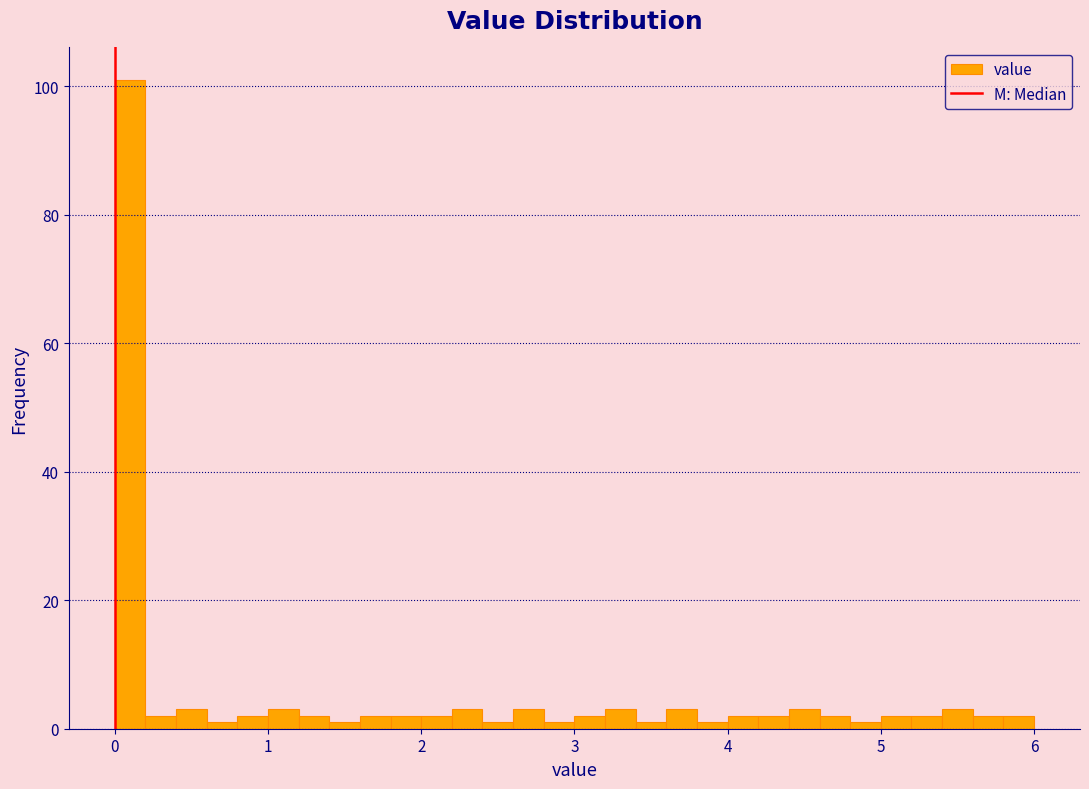

Around what value on the x-axis is the tallest bar? Give the approximate position of its centre, as read against the axis.

0.1